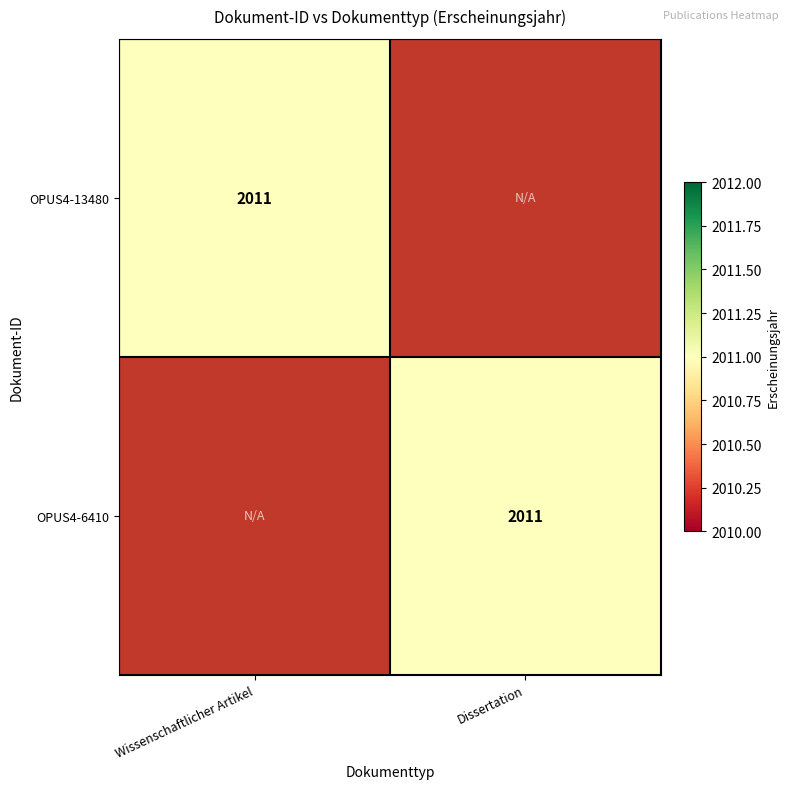

Which category has the lowest value across all series?

Dissertation